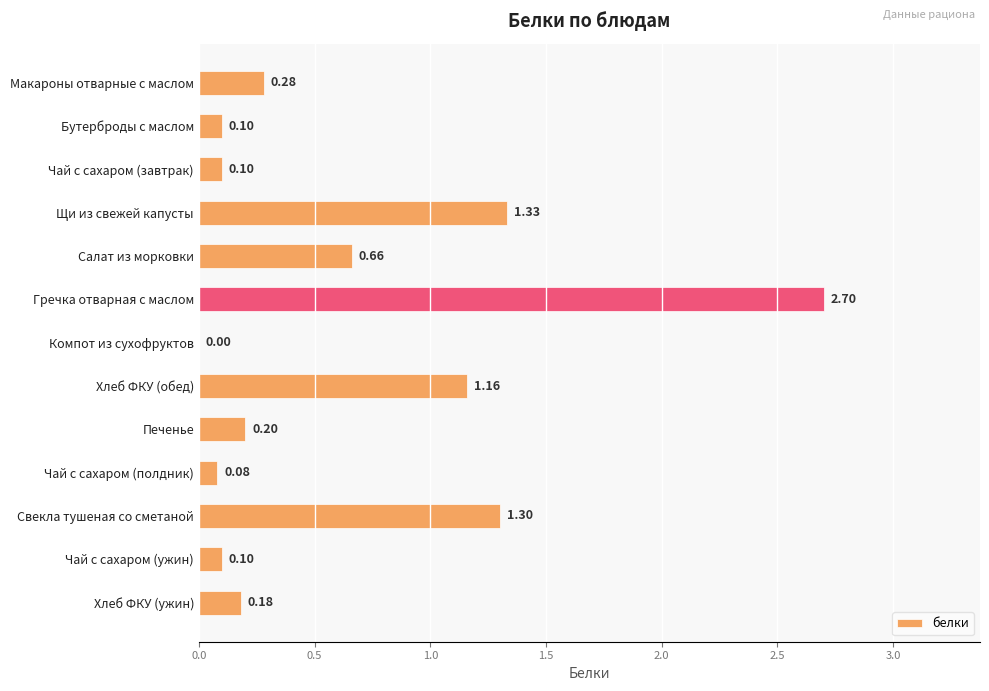

At which label is the value closest to 1?

Хлеб ФКУ (обед)